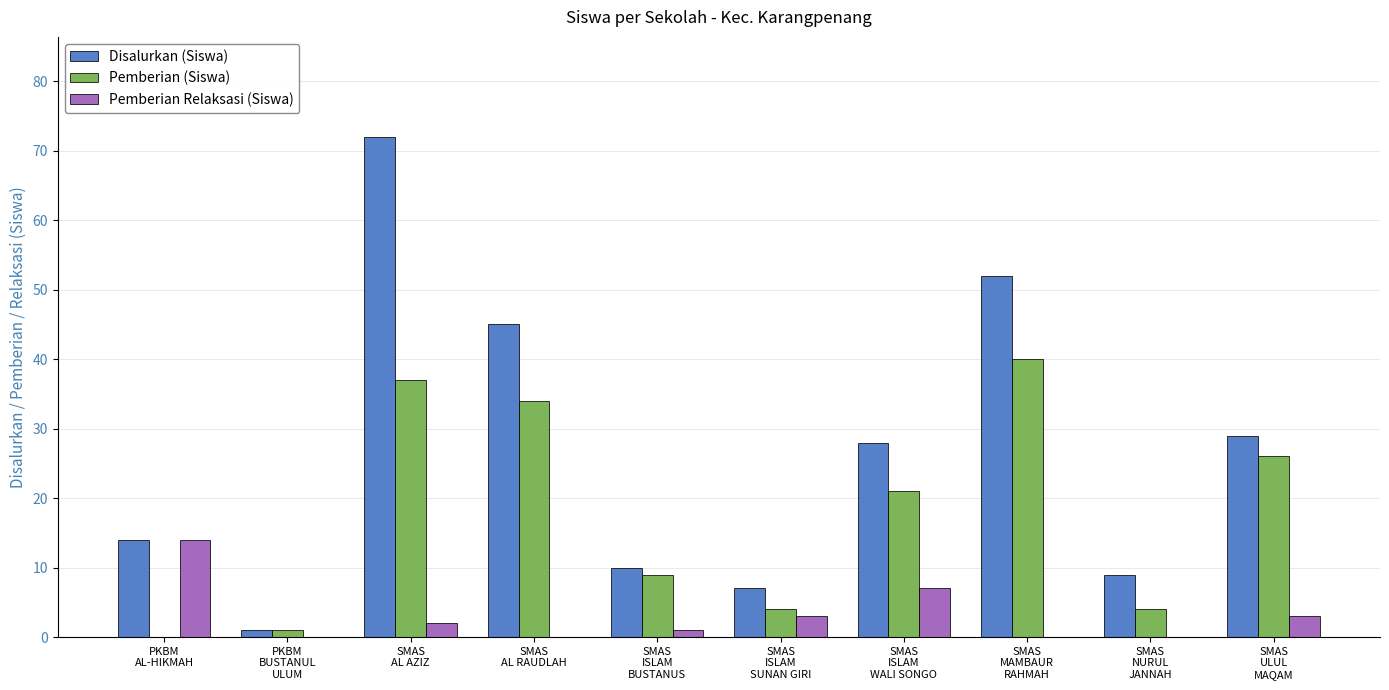

Which series changed the most between PKBM
AL-HIKMAH and SMAS
AL AZIZ?

Disalurkan (Siswa)